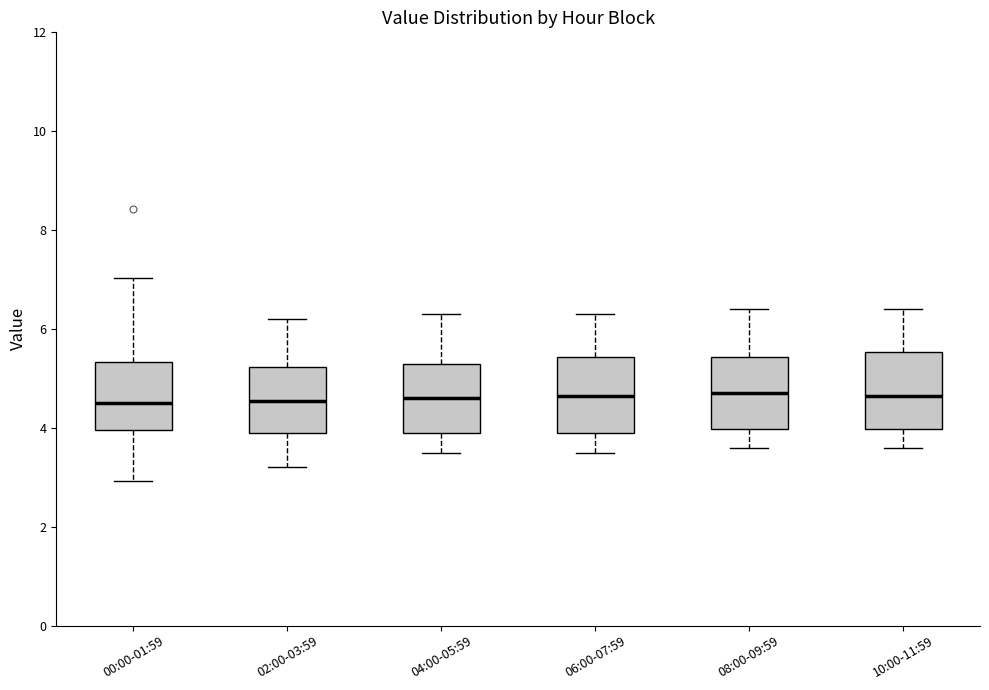

Reading left to right, transcribe this box plot: for each box, give where its median line is, the range the box spans, and where its two whiskers end, as read against the y-axis. The values are not printed on the chart, so give them approximately, as read against the axis.

00:00-01:59: median 4.6, box 4.0 to 5.4, whiskers 3.0 to 7.0
02:00-03:59: median 4.6, box 4.0 to 5.2, whiskers 3.2 to 6.2
04:00-05:59: median 4.6, box 4.0 to 5.4, whiskers 3.6 to 6.4
06:00-07:59: median 4.6, box 4.0 to 5.4, whiskers 3.6 to 6.4
08:00-09:59: median 4.8, box 4.0 to 5.4, whiskers 3.6 to 6.4
10:00-11:59: median 4.6, box 4.0 to 5.6, whiskers 3.6 to 6.4